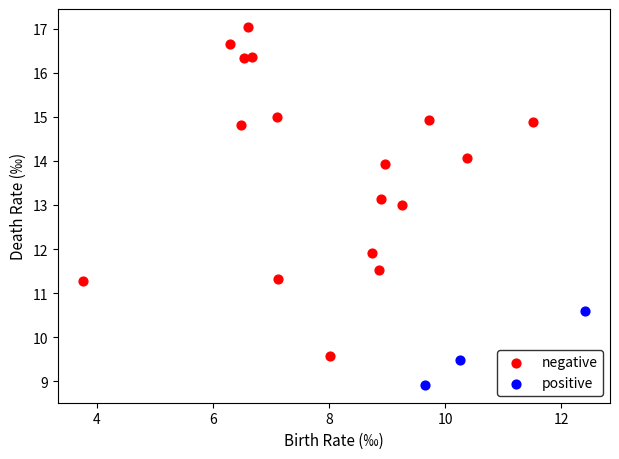

Which series reaches the maximum Y coordinate?

negative